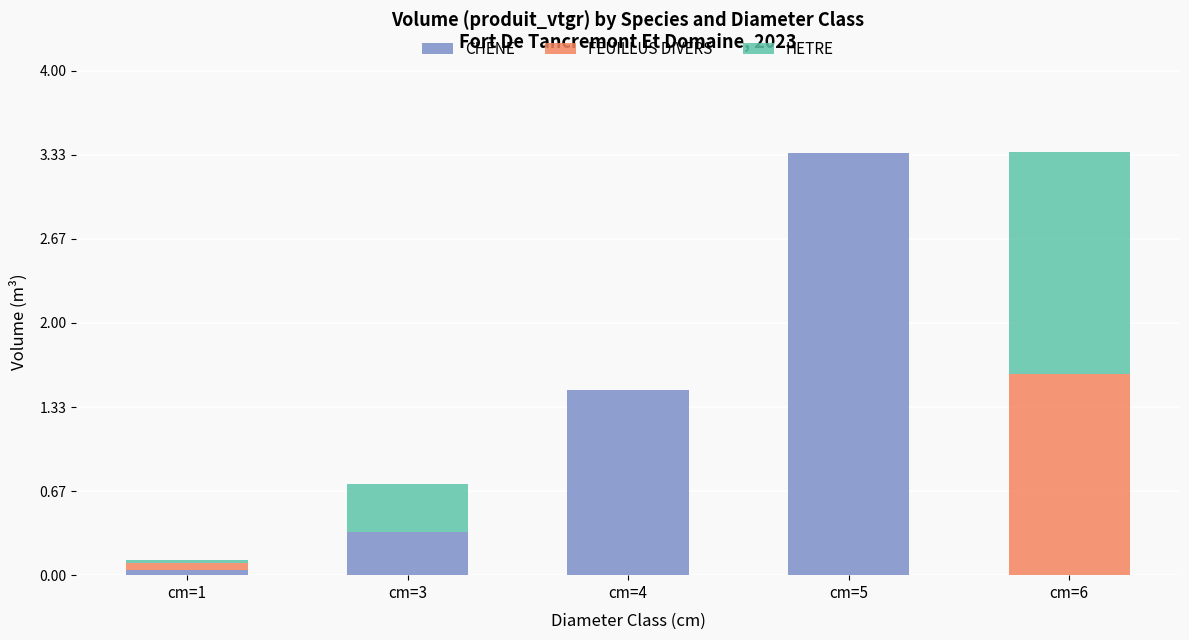

Where is CHENE nearest to the value 1?

cm=4